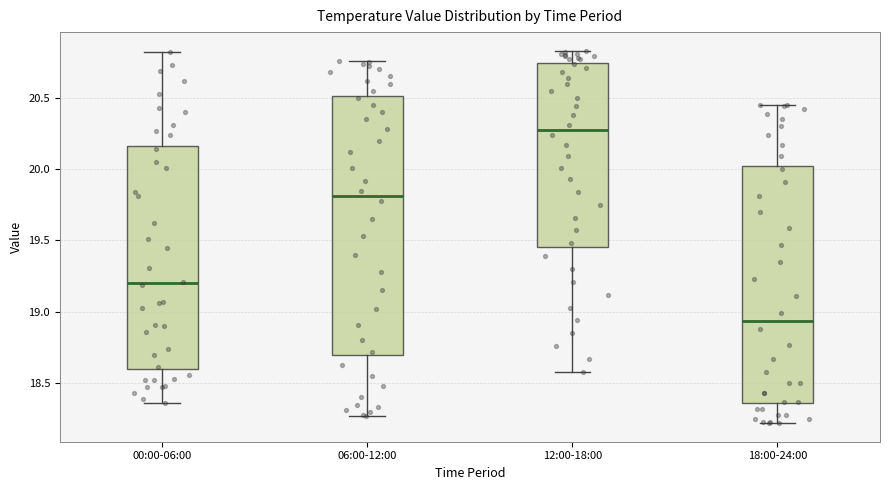

Which box is the tallest, from its lower edge to its upper edge?

06:00-12:00